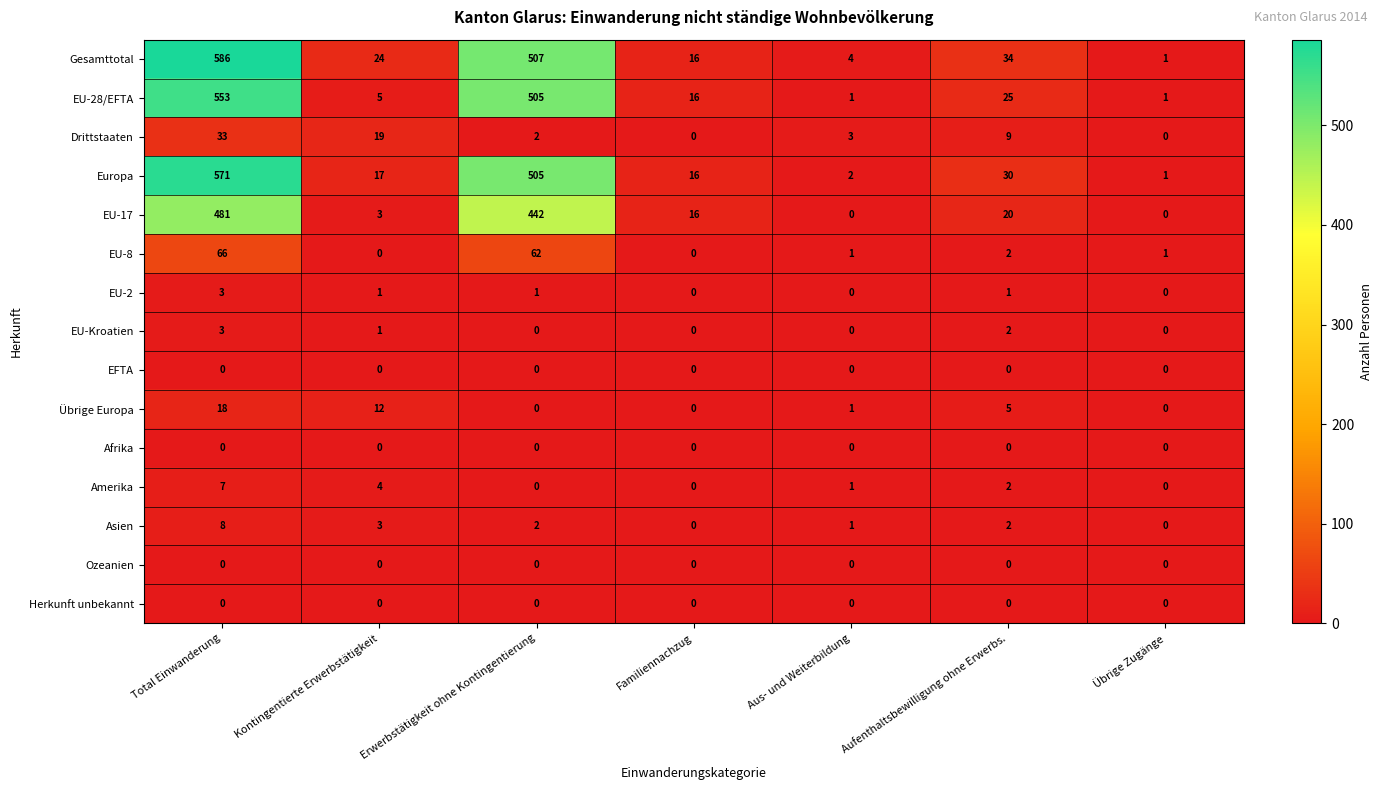

Between Total Einwanderung and Kontingentierte Erwerbstätigkeit, which series saw the biggest shift?

Gesamttotal